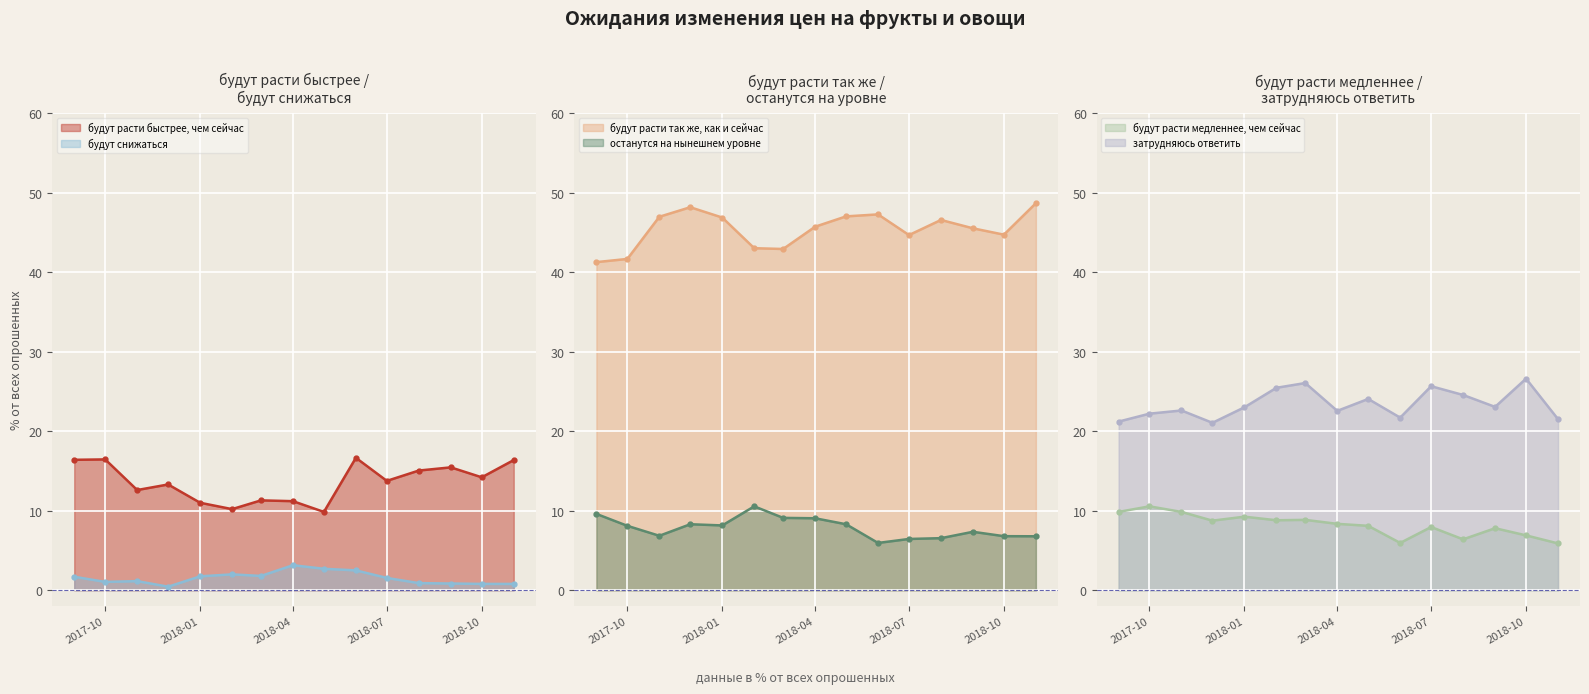

What are all the series names shown in the legend?

будут расти быстрее, чем сейчас, будут расти так же, как и сейчас, будут расти медленнее, чем сейчас, останутся на нынешнем уровне, будут снижаться, затрудняюсь ответить